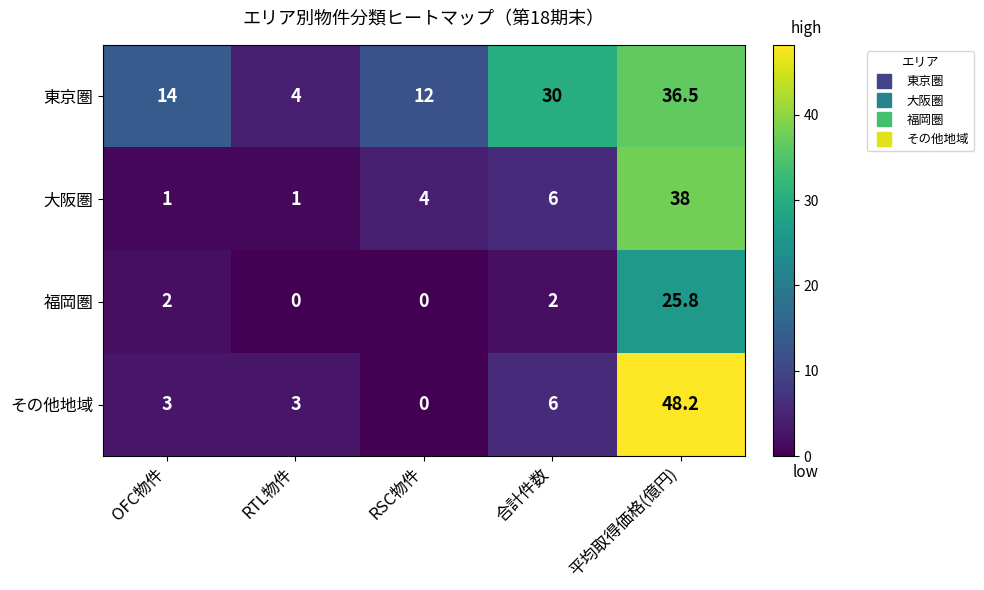

Reading left to right, transcribe all the data shown in this chart.

東京圏: 14.0	4.0	12.0	30.0	36.5
大阪圏: 1.0	1.0	4.0	6.0	38.0
福岡圏: 2.0	0.0	0.0	2.0	25.8
その他地域: 3.0	3.0	0.0	6.0	48.2